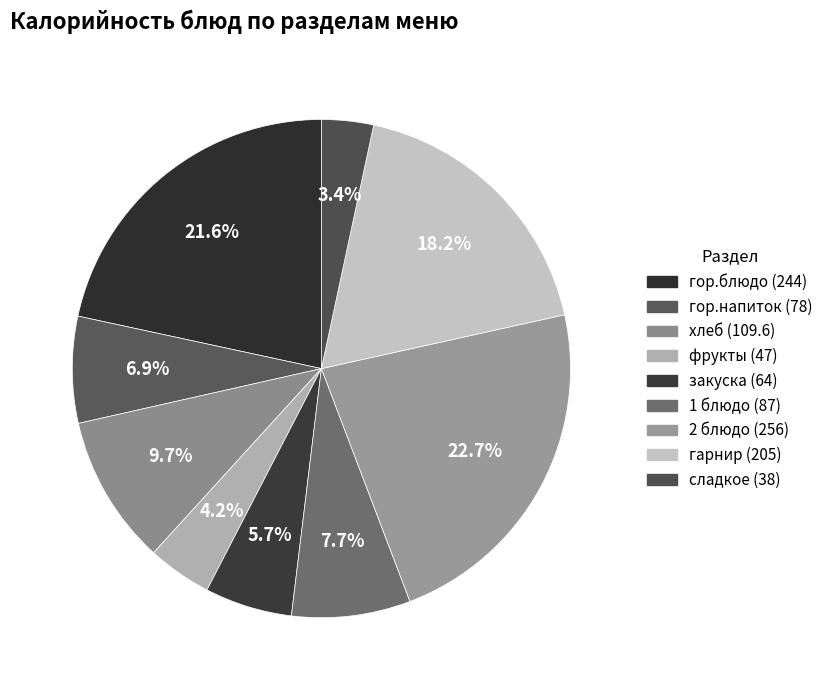

What is the smallest slice in the pie chart?

сладкое